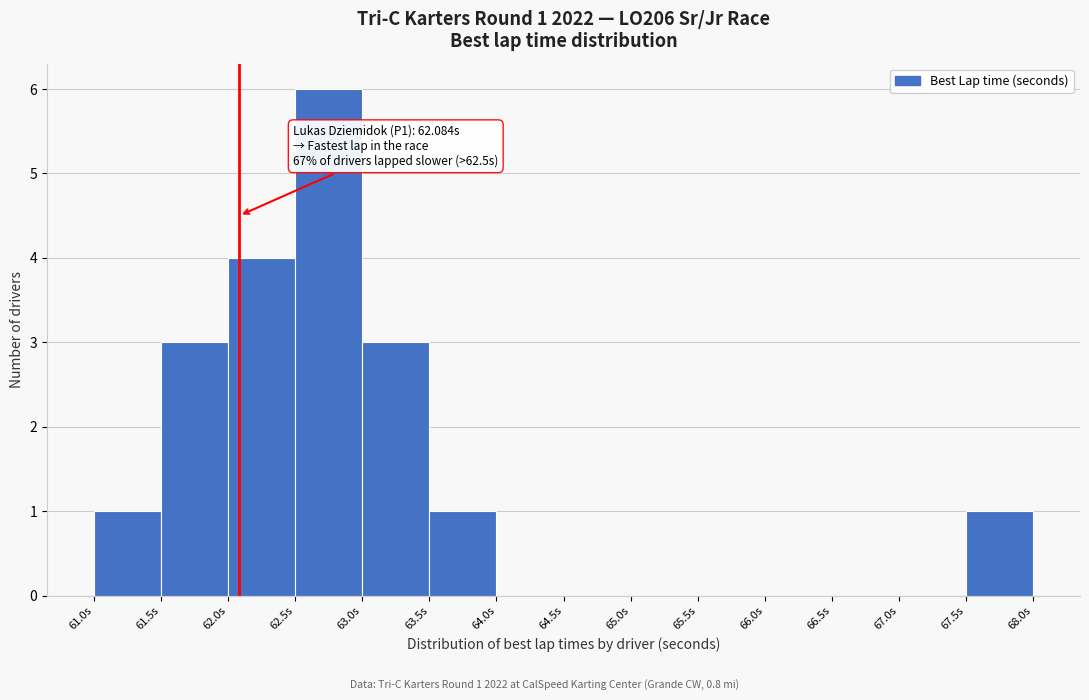

Which range on the x-axis has the tallest bar?

62.5 to 63.0